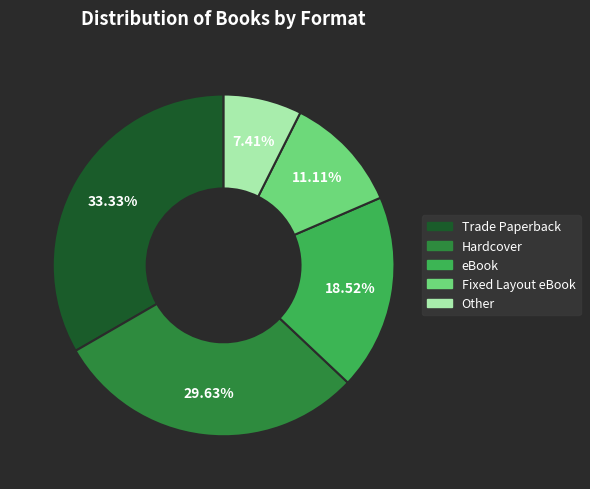

Is it true that Fixed Layout eBook is 20% of the pie?

False